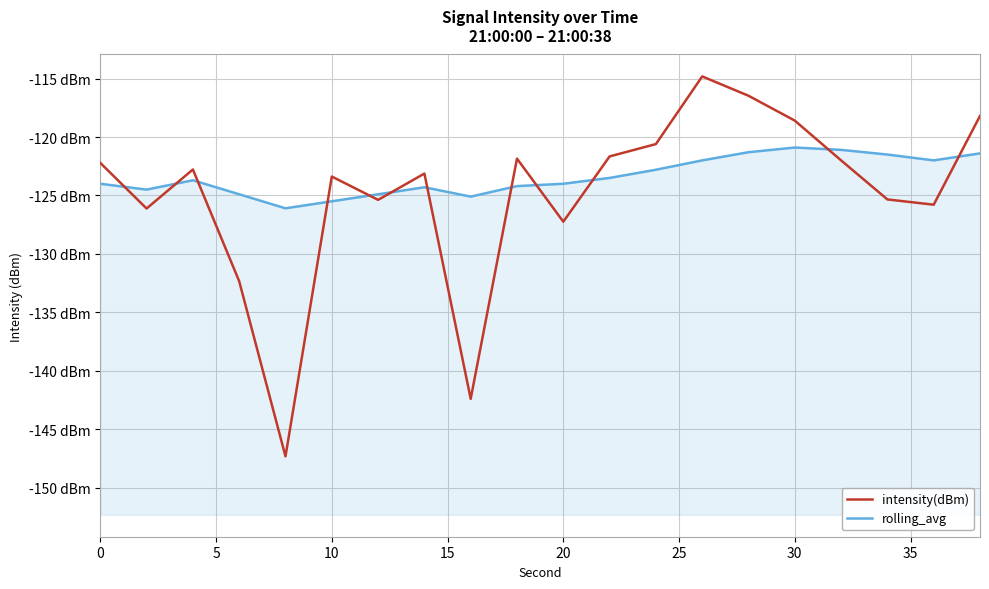

What is the highest value of the intensity(dBm) series?

-114.8